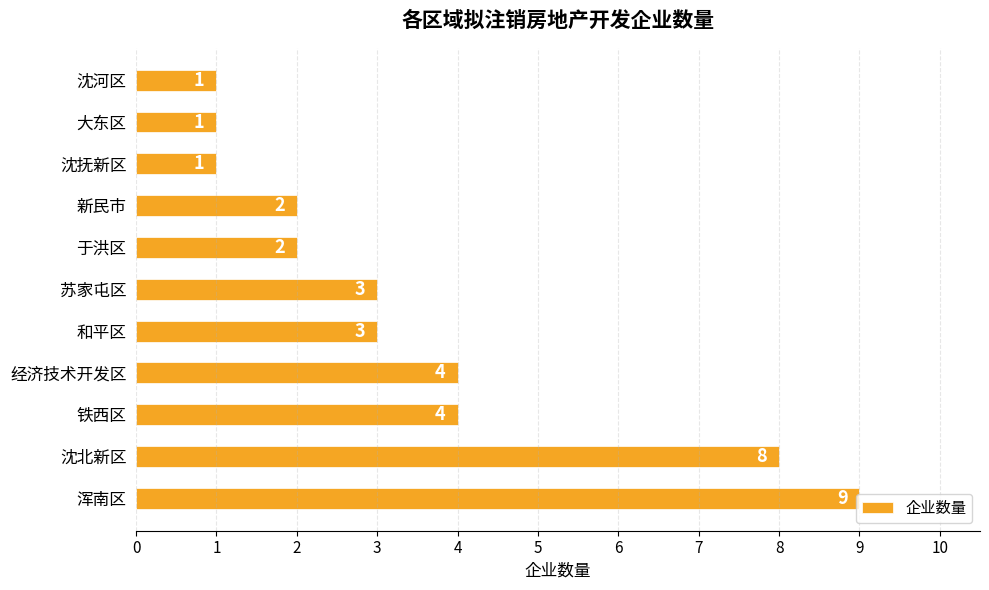

What is the change in value from 沈北新区 to 沈河区?

-7